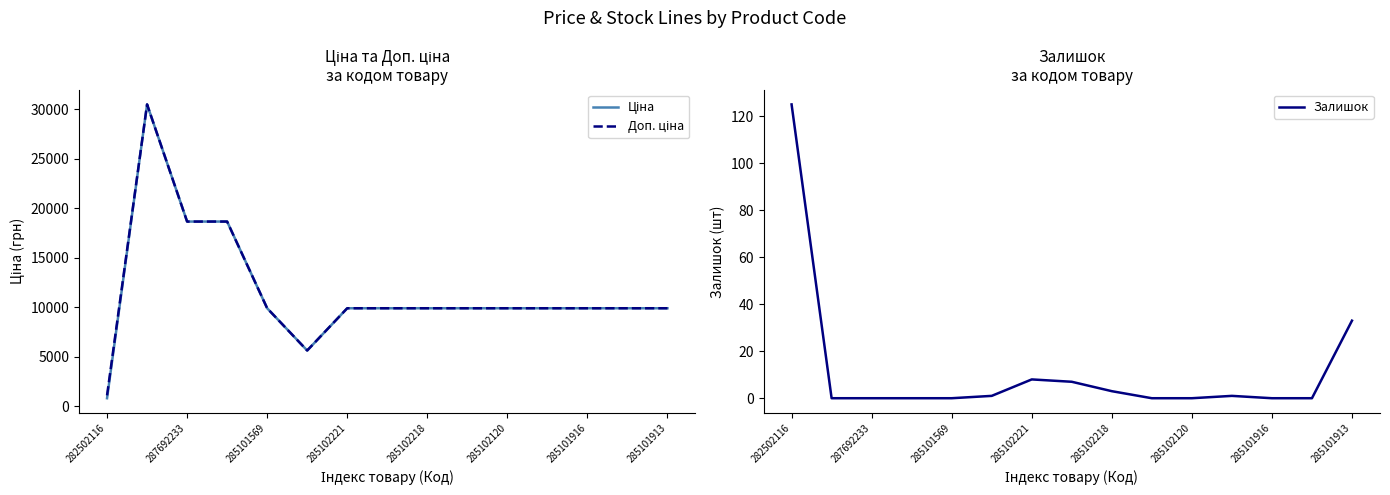

Reading left to right, transcribe all the data shown in this chart.

Ціна: 813.0	30512.3	18671.5	18671.5	9908.5	5636.0	9908.5	9908.5	9908.5	9908.5	9908.5	9908.5	9908.5	9908.5	9908.5
Доп. ціна: 1101.8	30512.3	18671.5	18671.5	9908.5	5636.0	9908.5	9908.5	9908.5	9908.5	9908.5	9908.5	9908.5	9908.5	9908.5
Залишок: 125.0	0.0	0.0	0.0	0.0	1.0	8.0	7.0	3.0	0.0	0.0	1.0	0.0	0.0	33.0